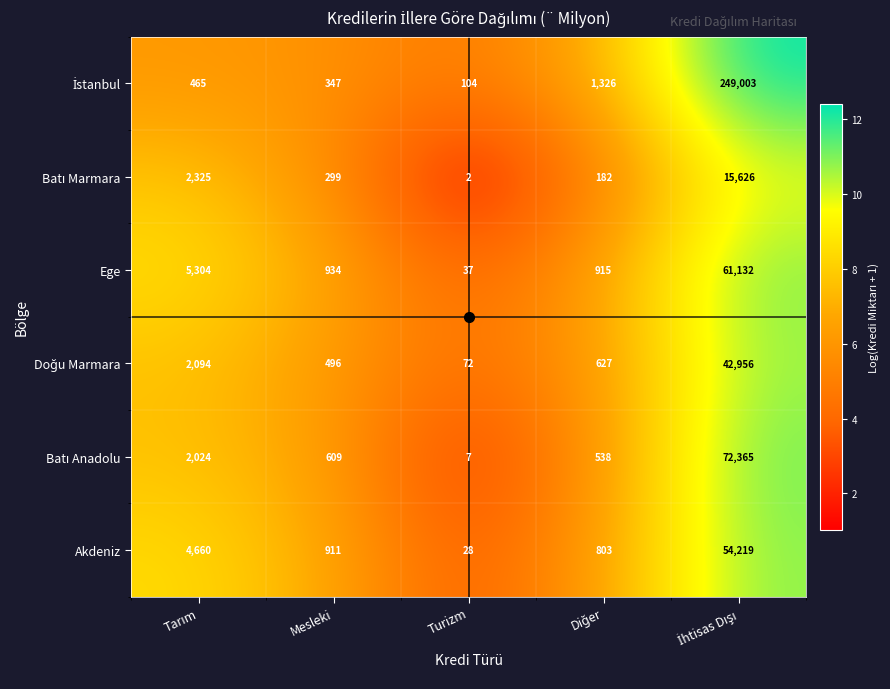

What is the spread (max minus min) of values at Turizm?

102